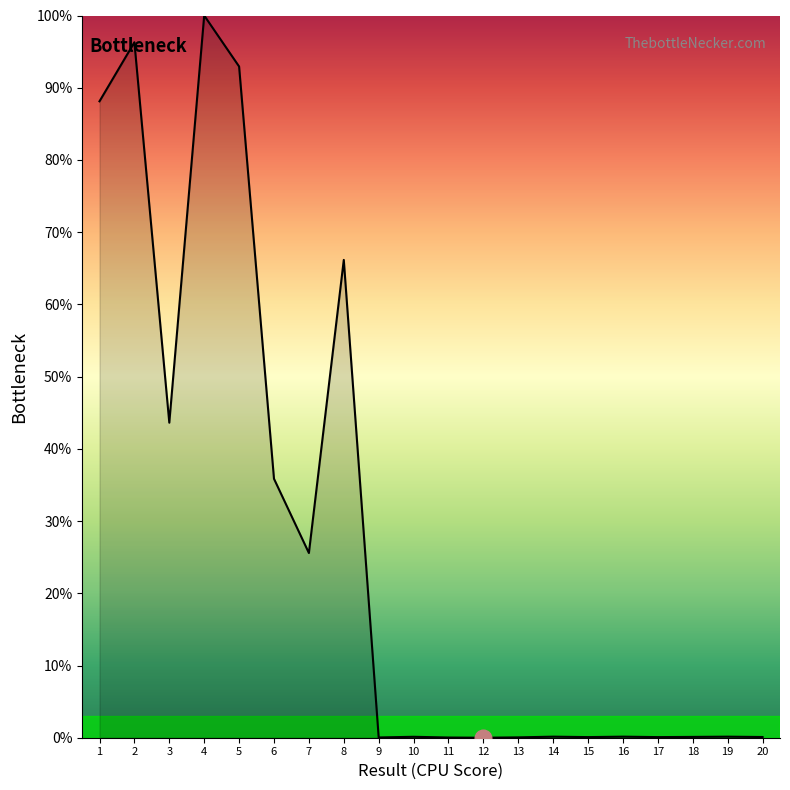

At which category does the data reach its first local valley?

3